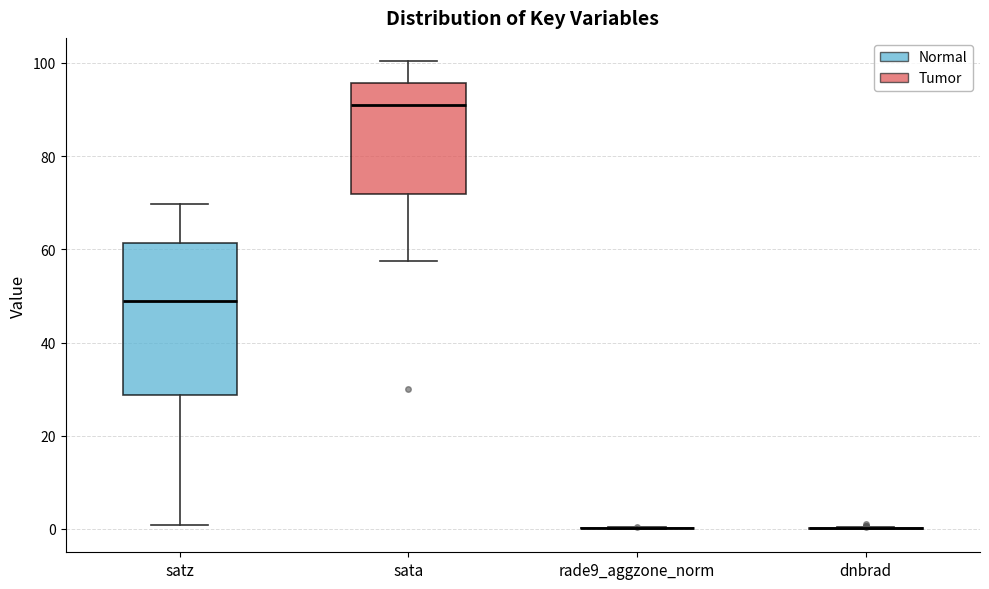

Reading left to right, transcribe this box plot: for each box, give where its median line is, the range the box spans, and where its two whiskers end, as read against the y-axis. The values are not printed on the chart, so give them approximately, as read against the axis.

satz: median 48, box 28 to 62, whiskers 0 to 70
sata: median 92, box 72 to 96, whiskers 58 to 100
rade9_aggzone_norm: box collapsed to a line at 0, whiskers 0 to 0
dnbrad: box collapsed to a line at 0, whiskers 0 to 0